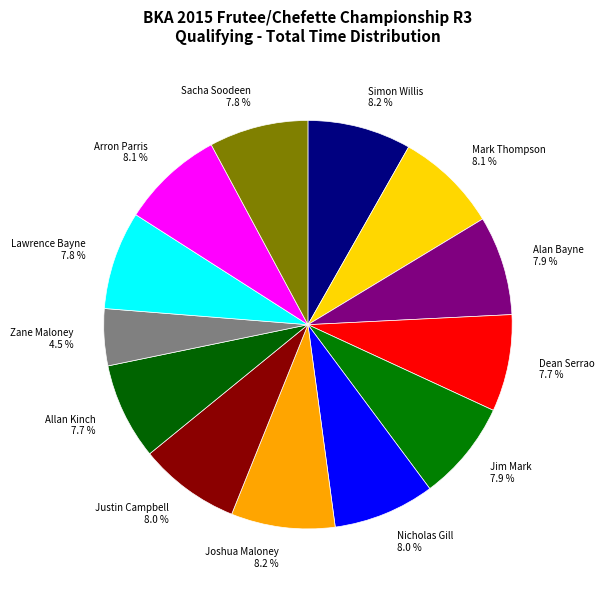

Is there any slice that represents more than half of the pie?

No